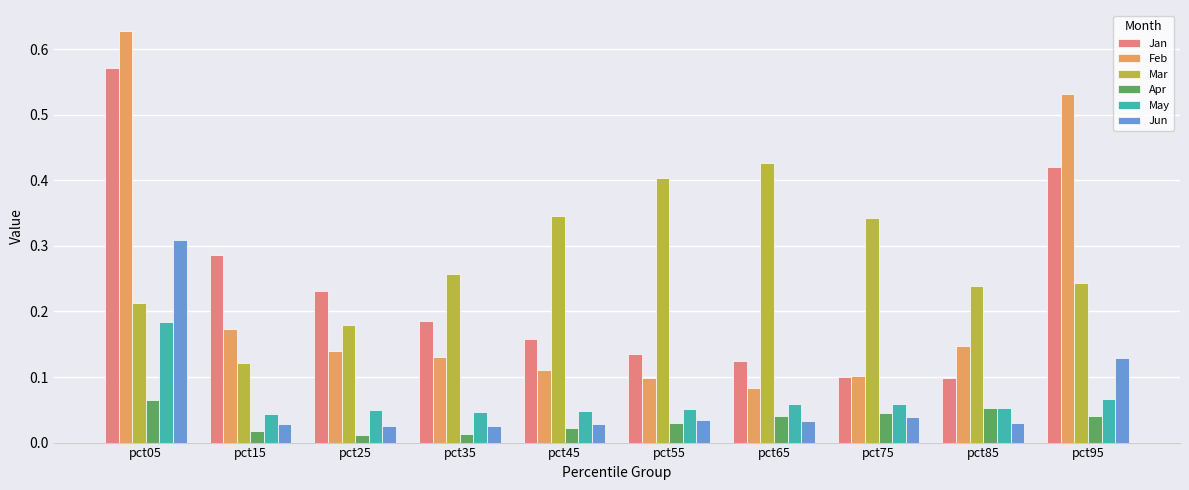

True or false: Mar has a value of 0.4 at pct65.

True